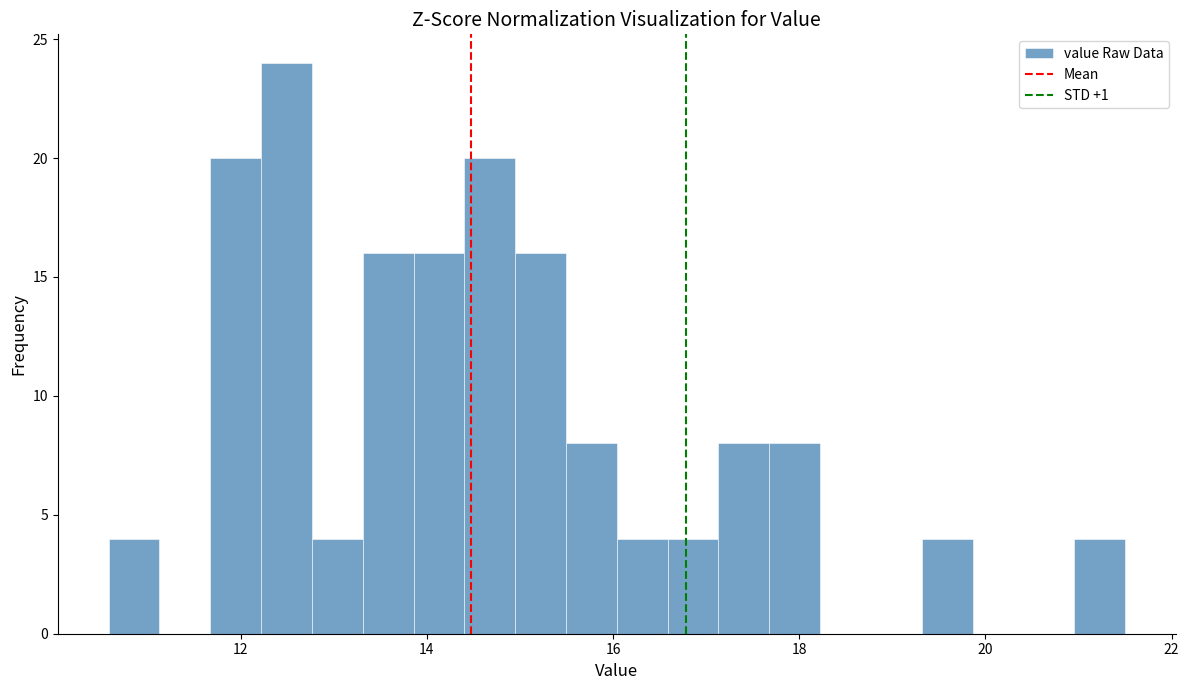

Around what value on the x-axis is the tallest bar? Give the approximate position of its centre, as read against the axis.

12.4